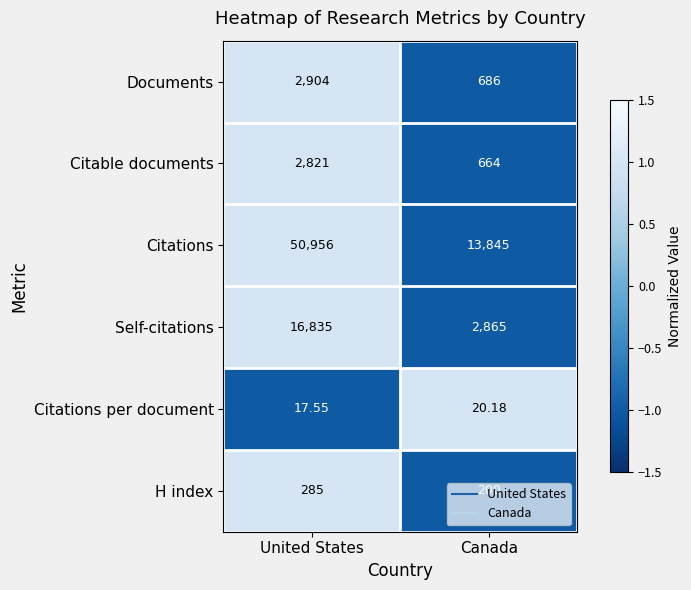

Which series has the widest spread of values?

Citations